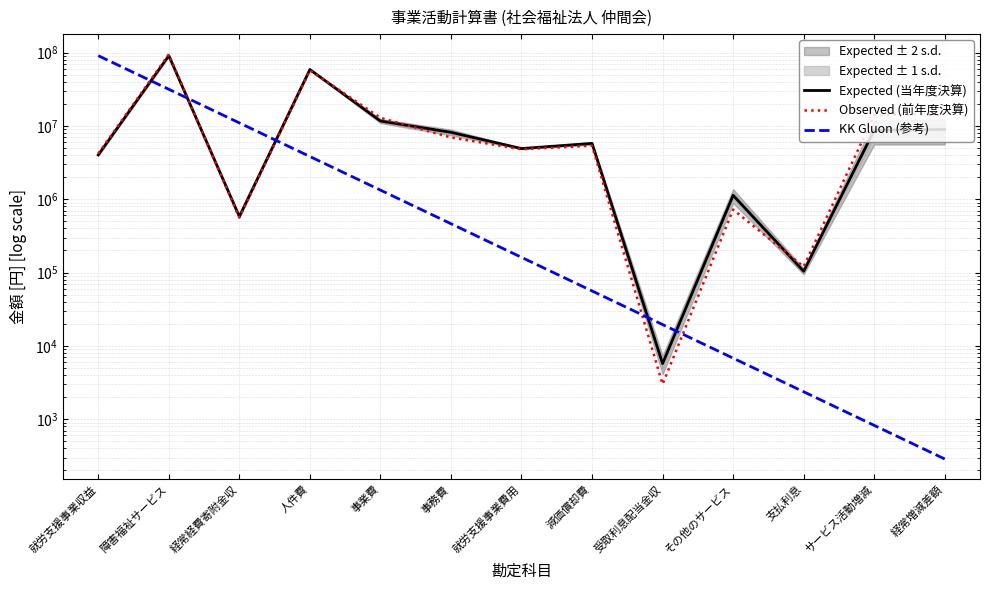

Reading left to right, transcribe all the data shown in this chart.

Expected (当年度決算): 4018458.0	90563141.0	580000.0	58634445.0	11640052.0	8162093.0	4898803.0	5764970.0	5730.0	1128440.0	104062.0	8705231.0	8935601.0
Observed (前年度決算): 4185682.0	94422786.0	560000.0	57173641.0	12877535.0	6942923.0	4789492.0	5365939.0	3001.0	721183.0	120428.0	13951075.0	14554831.0
KK Gluon (参考): 90563141.0	31523365.1	10972704.1	3819396.7	1329461.8	462761.2	161078.7	56068.5	19516.4	6793.3	2364.6	823.1	286.5